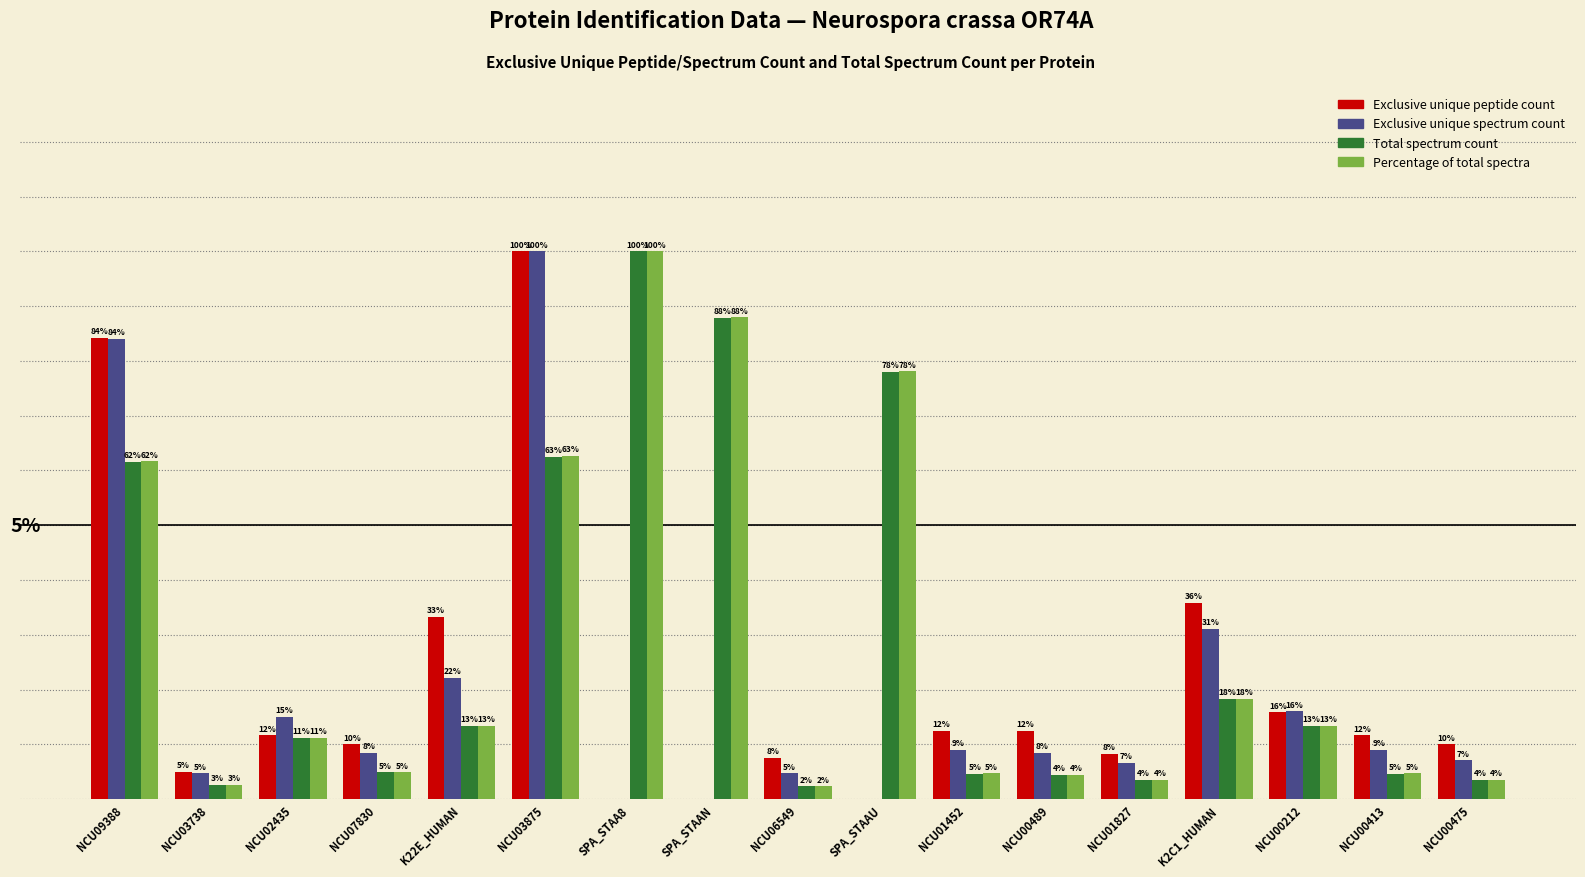

Which series changed the most between NCU03738 and SPA_STAAU?

Percentage of total spectra